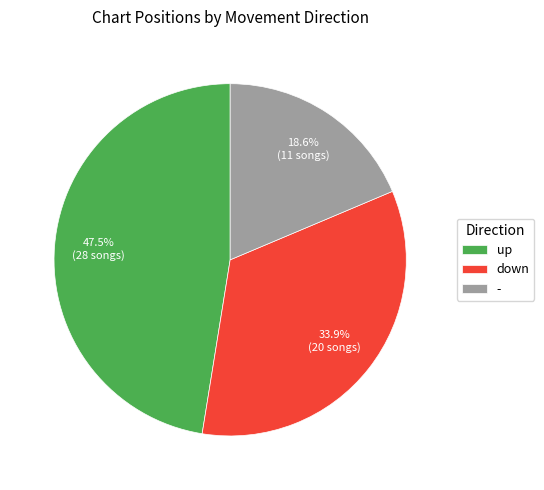

What is the smallest slice in the pie chart?

-